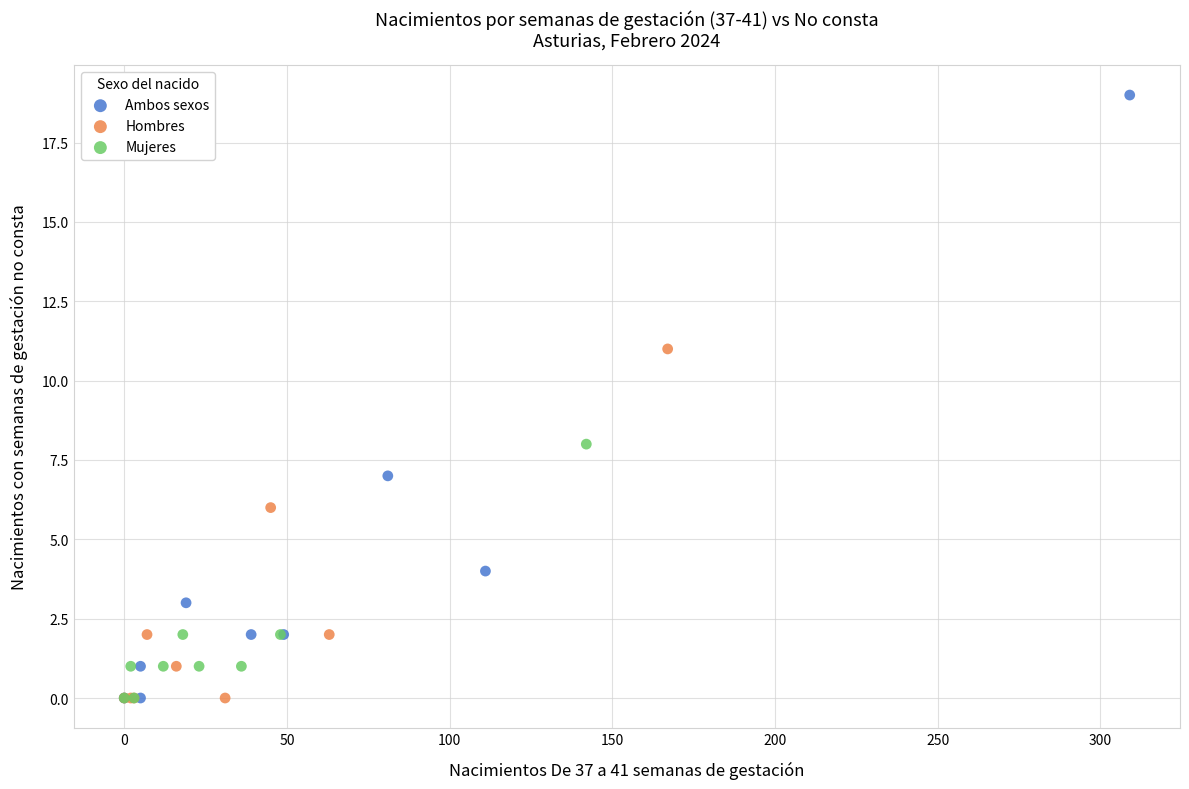

Which series has the widest spread of Y values?

Ambos sexos